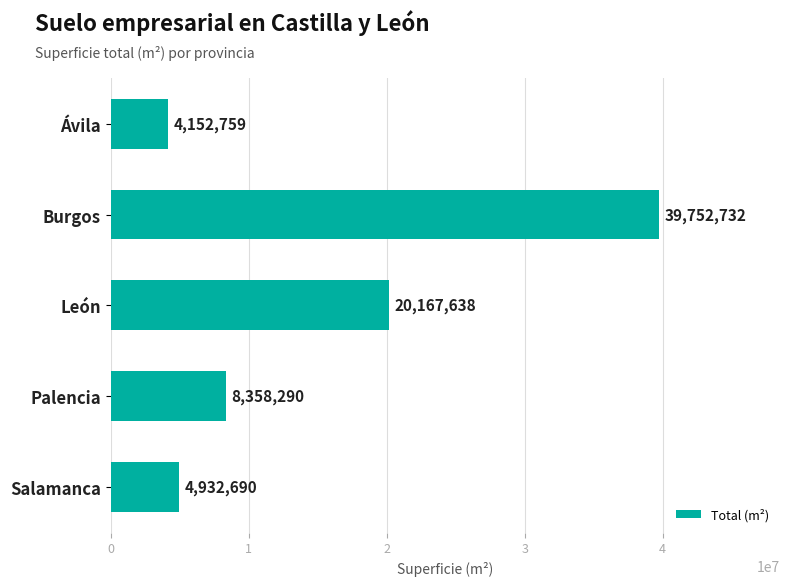

Reading top to bottom, what are all the values shown in this chart?

4152759	39752732	20167638	8358290	4932690